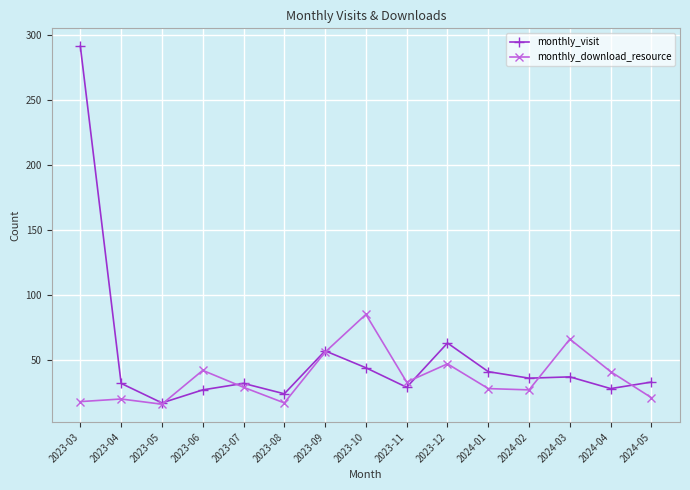

What is the label of the 12th point from the left?

2024-02